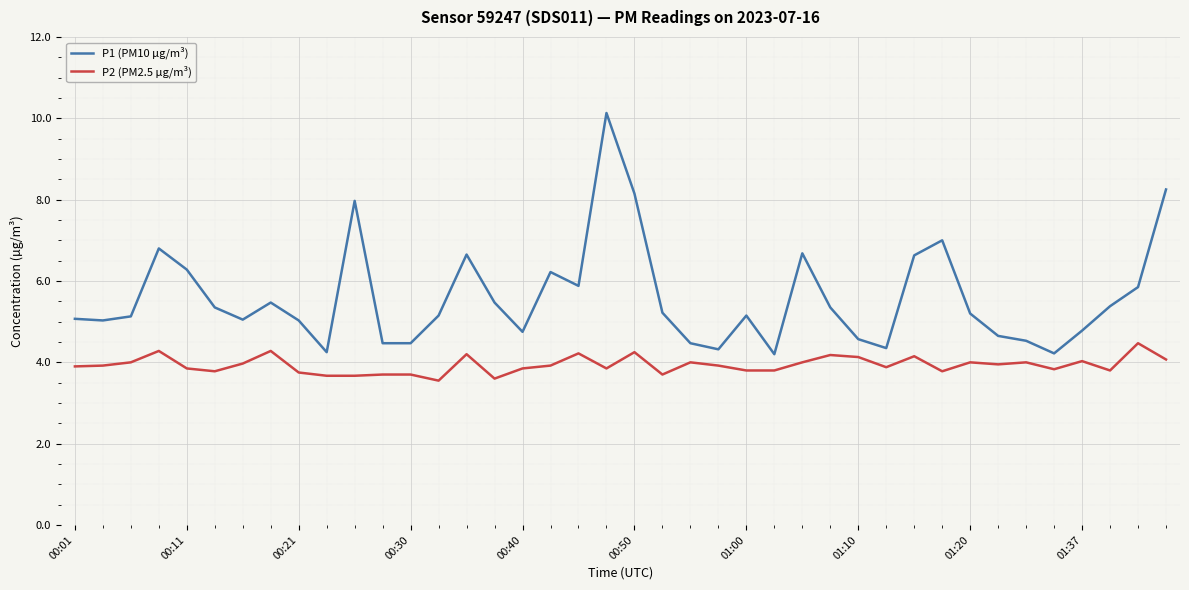

Rank the series by their average value, from lowest to highest.

P2 (PM2.5 µg/m³), P1 (PM10 µg/m³)